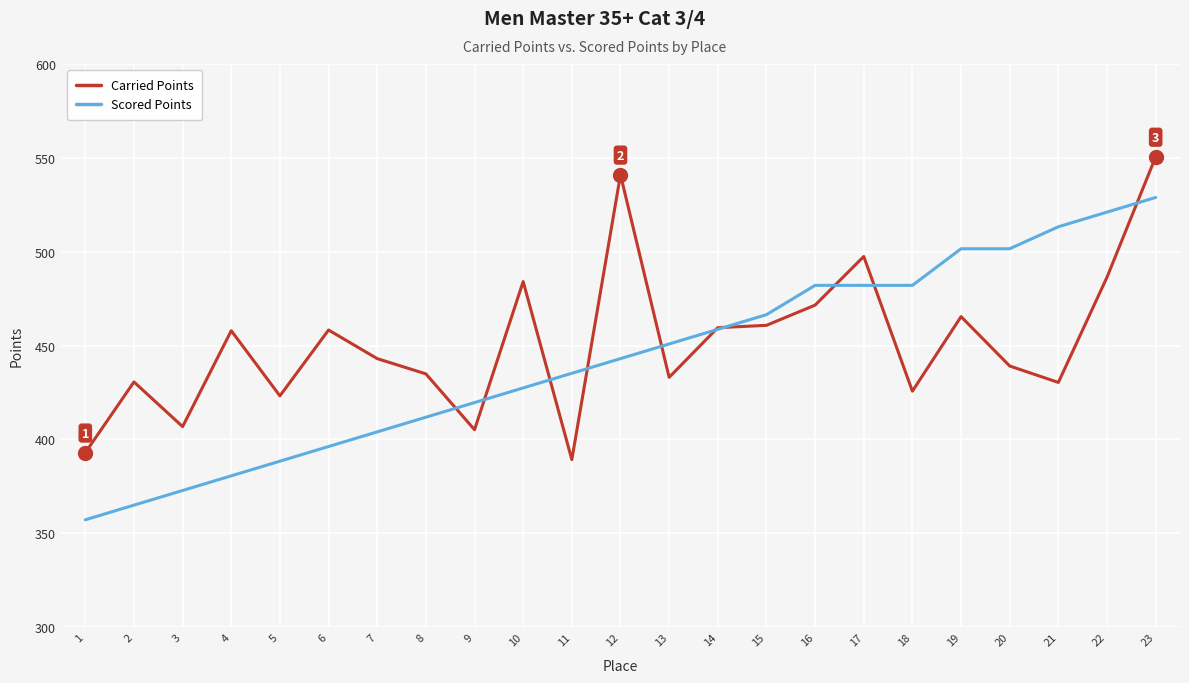

What is the difference between the maximum and minimum values in the Scored Points series?

171.7